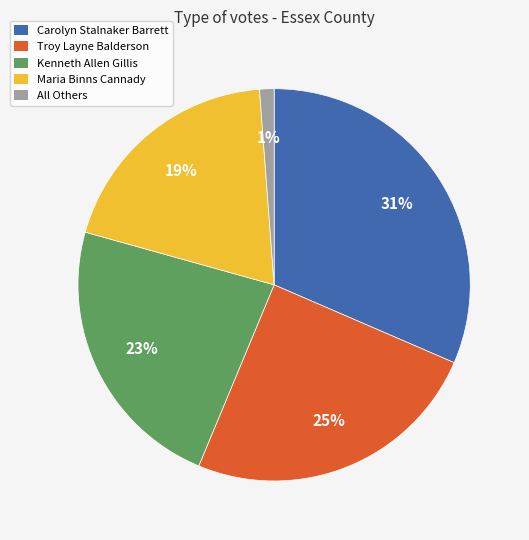

The Troy Layne Balderson slice represents 38% of the pie. True or false?

False